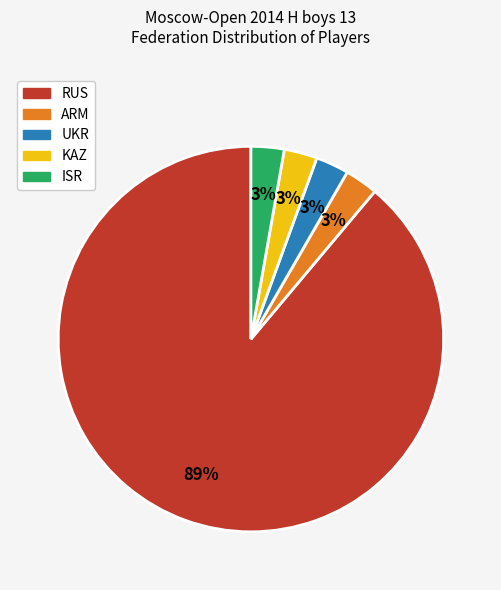

Is there any slice that represents more than half of the pie?

Yes